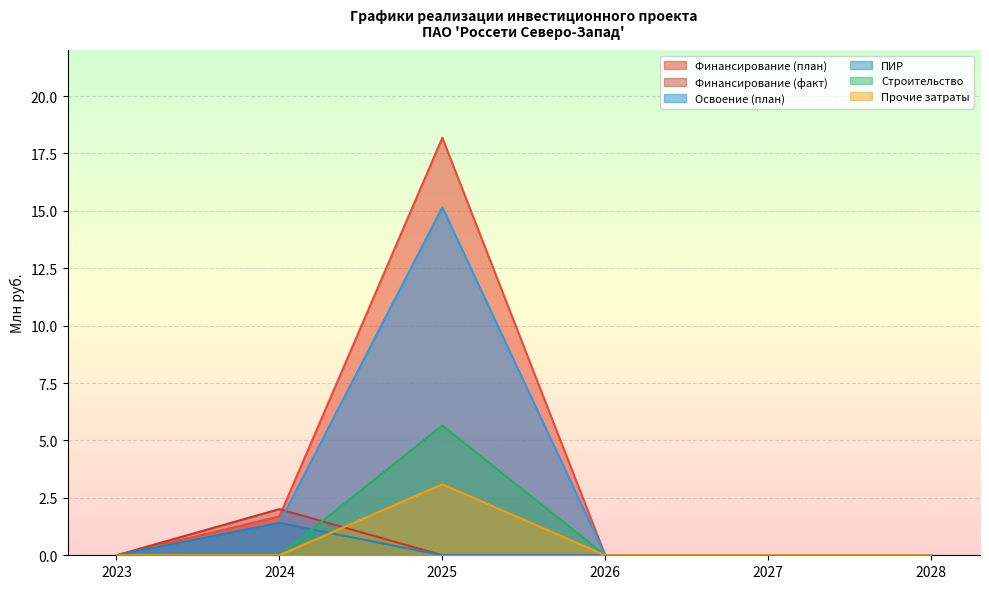

Rank the series at 2024 from lowest to highest value.

Строительство, Прочие затраты, Освоение (план), ПИР, Финансирование (план), Финансирование (факт)